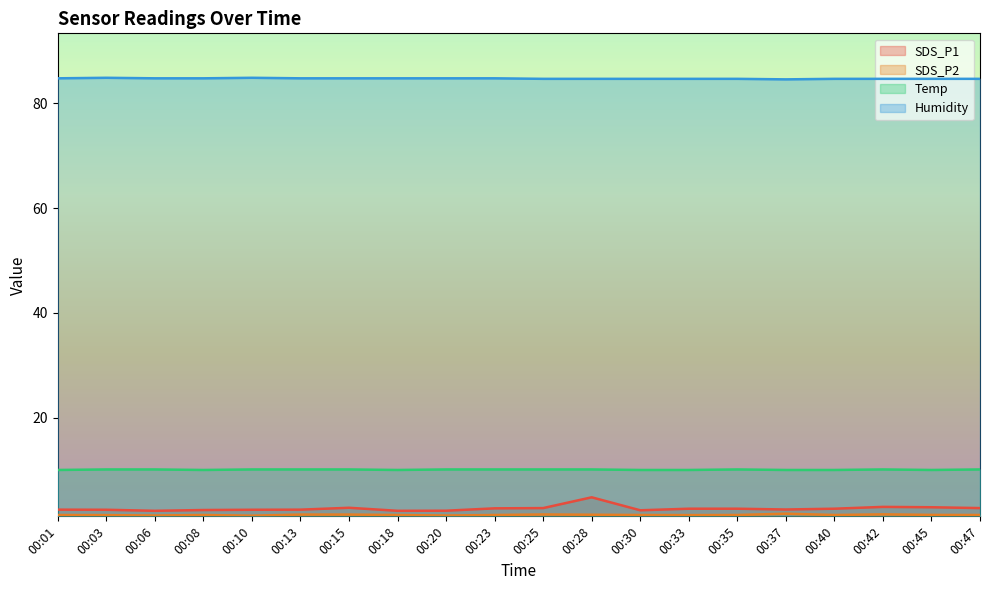

Where is Temp nearest to the value 10?

00:01